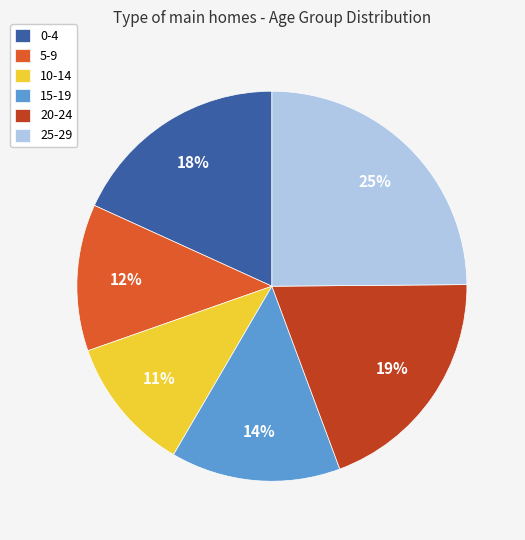

Is it true that 15-19 is 6% of the pie?

False